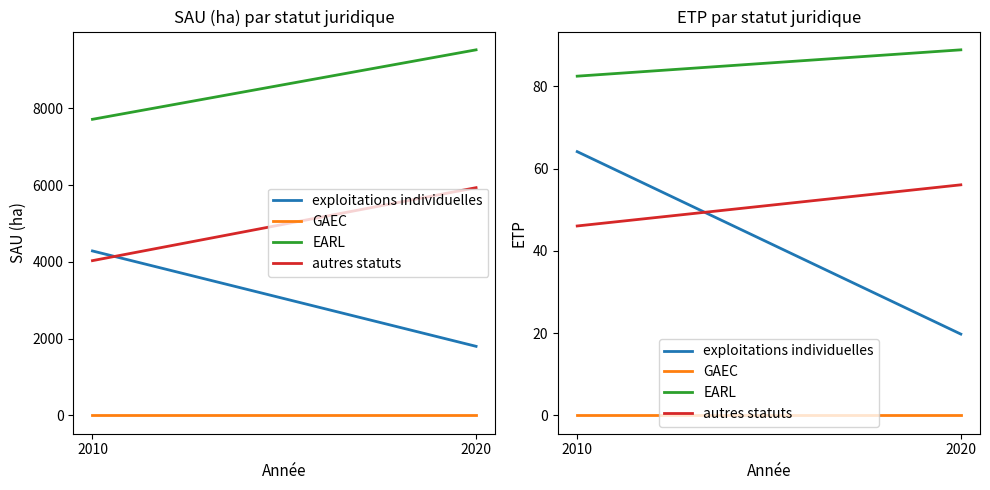

What is the value of the autres statuts point at the 1st from the left?

46.0